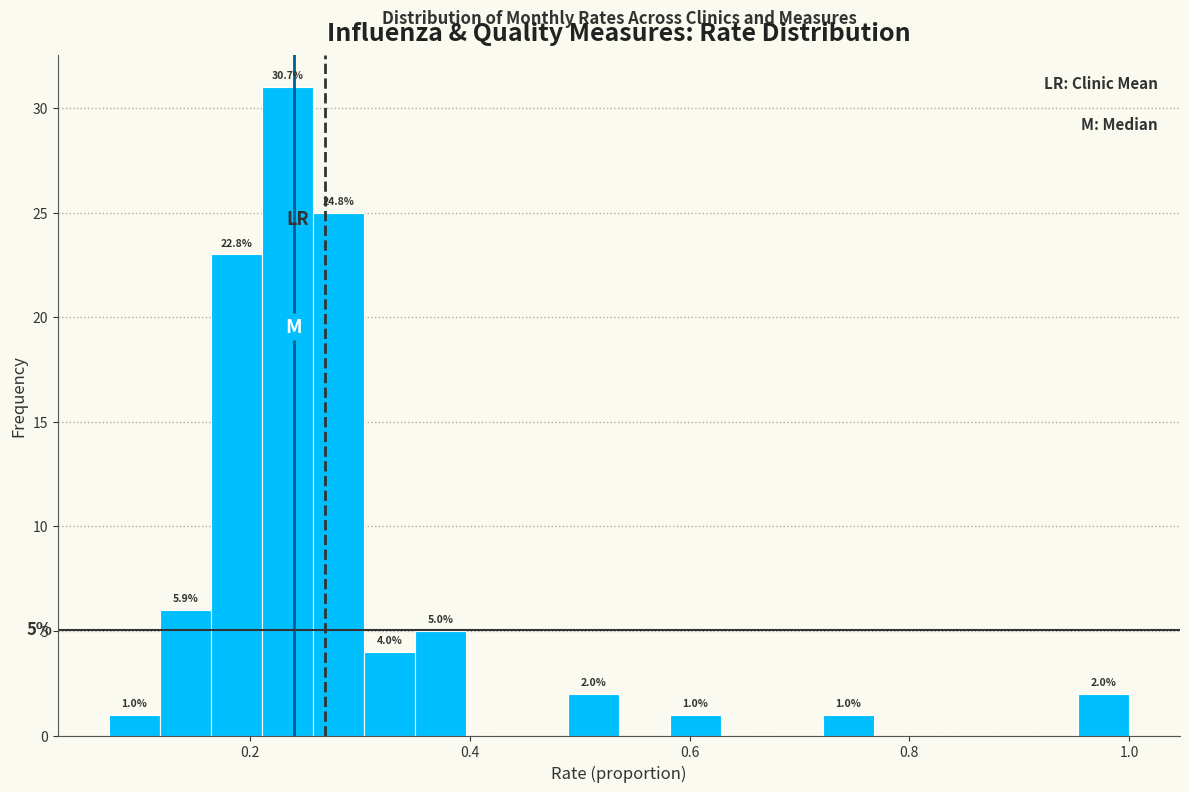

Around what value on the x-axis is the tallest bar? Give the approximate position of its centre, as read against the axis.

0.24